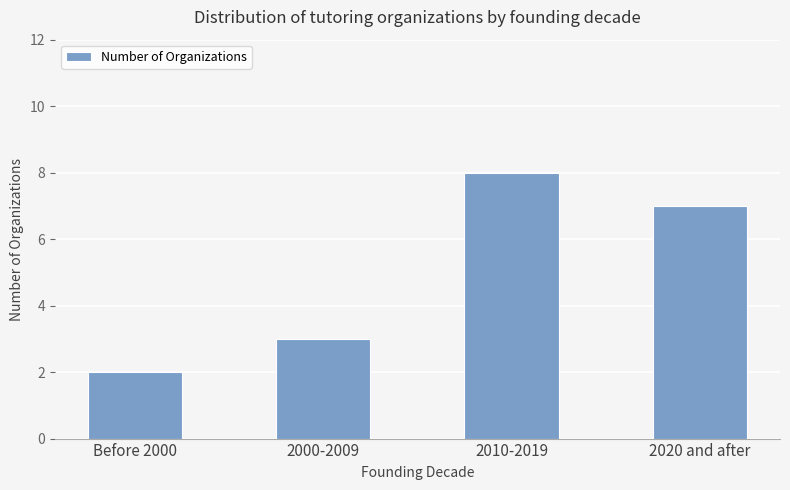

List the labels in order of value, smallest first.

Before 2000, 2000-2009, 2020 and after, 2010-2019